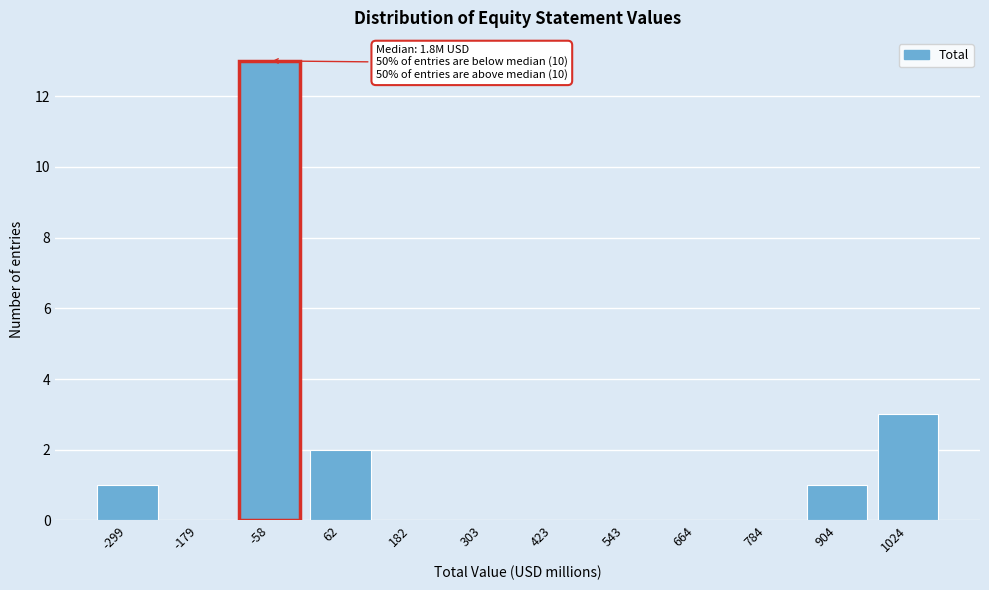

Reading right to left, extract all data points from this chart.

1024=3	904=1	784=0	664=0	543=0	423=0	303=0	182=0	62=2	-58=13	-179=0	-299=1